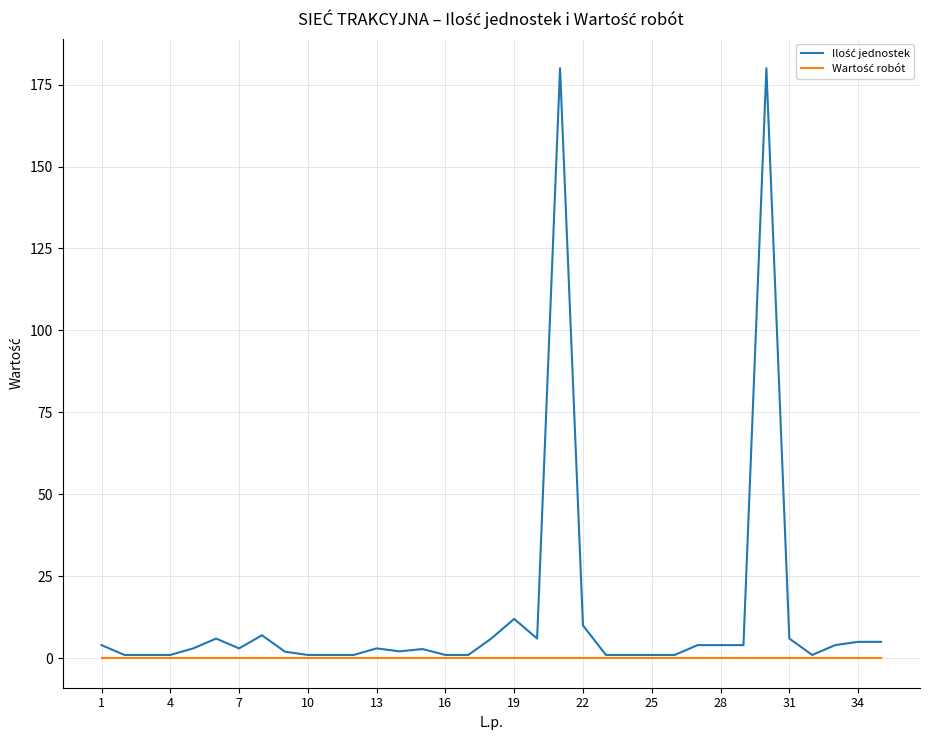

Is this an area chart (filled region under the line)?

No